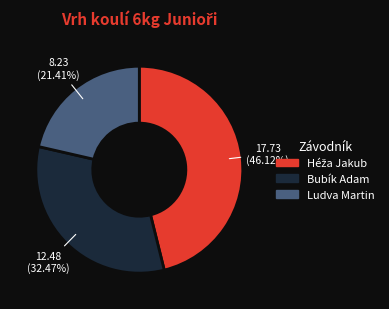

To the nearest percent, what percentage of the pie is Bubík Adam?

32%